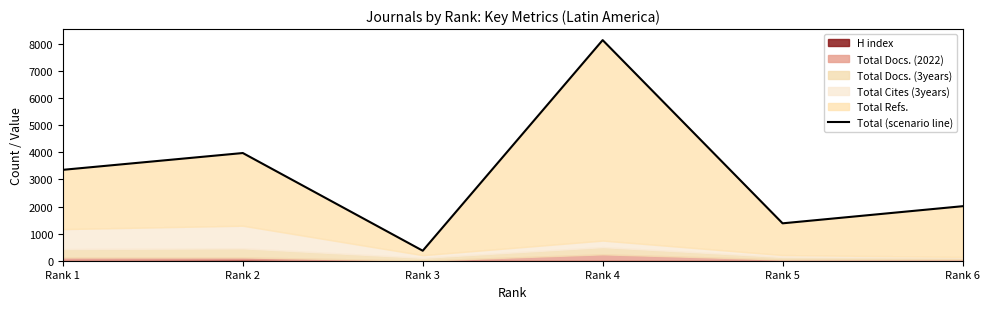

True or false: the data has more than 2 interior local peaks.

False